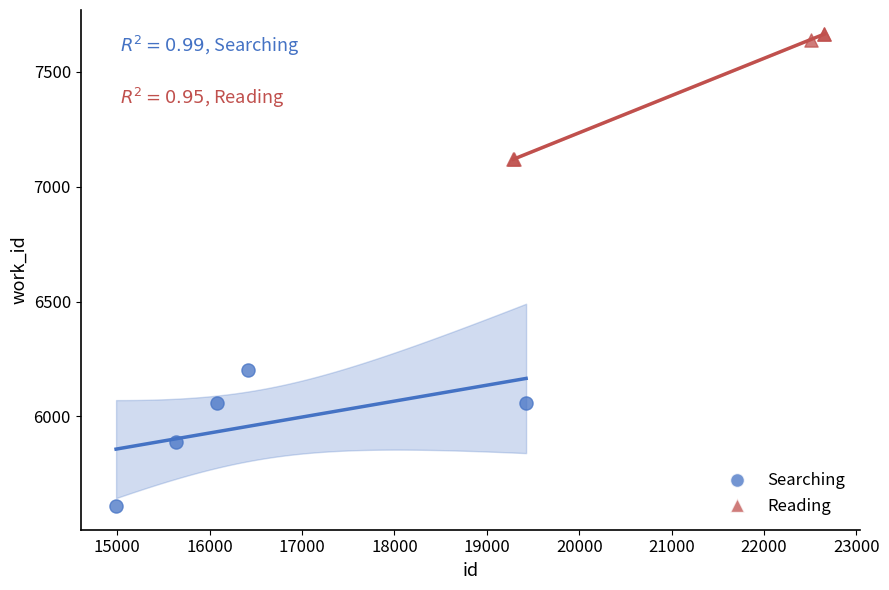

Which series contains the highest Y value?

Reading